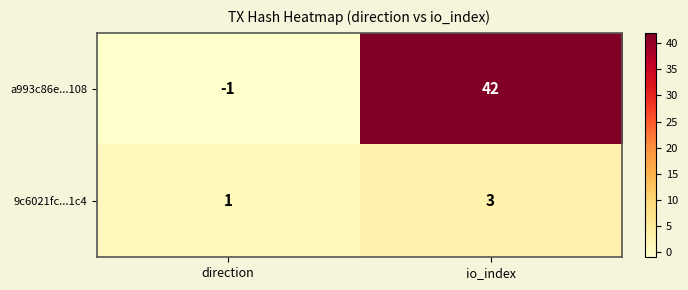

What is the highest value of the 9c6021fc...1c4 series?

3